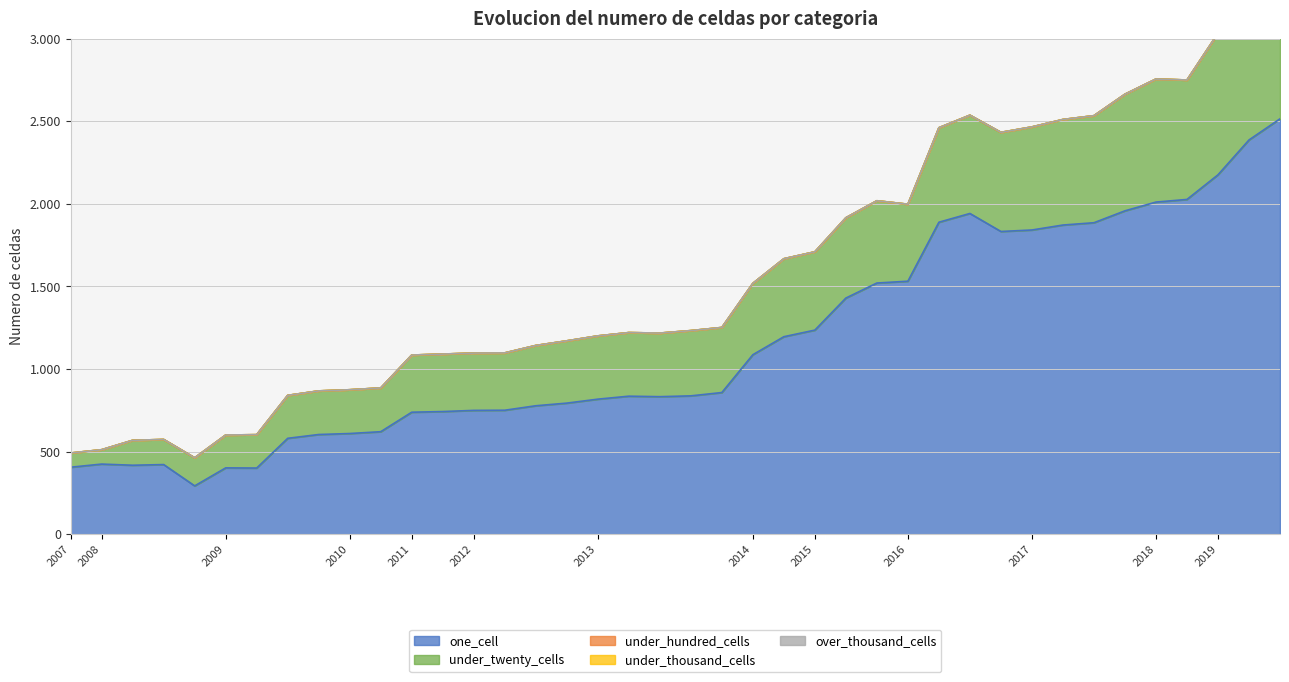

True or false: over_thousand_cells and under_thousand_cells intersect in this chart.

False